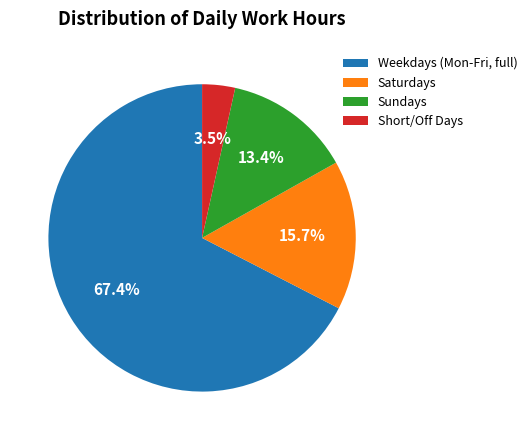

To the nearest percent, what is the difference between the largest and smallest slice percentages?

64%